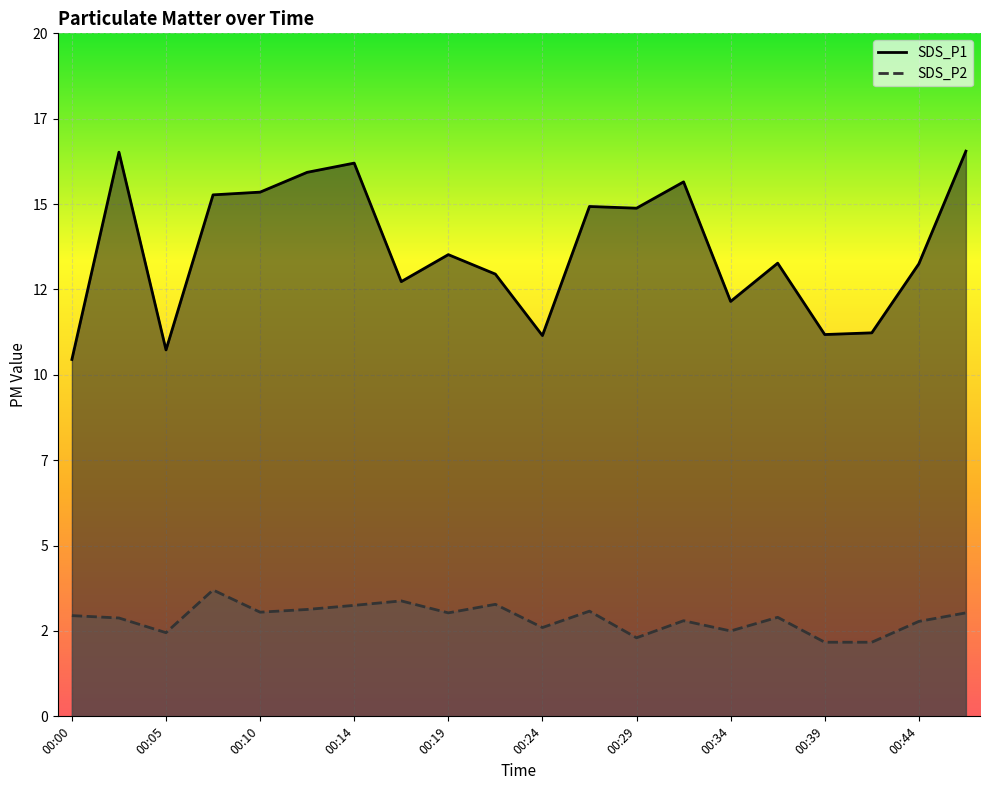

True or false: SDS_P1 and SDS_P2 cross at least once.

False